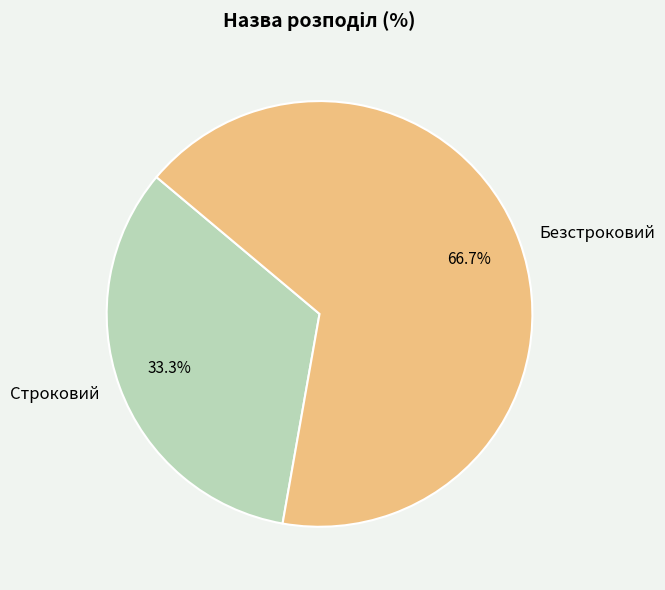

To the nearest percent, what percentage of the pie is Безстроковий?

67%